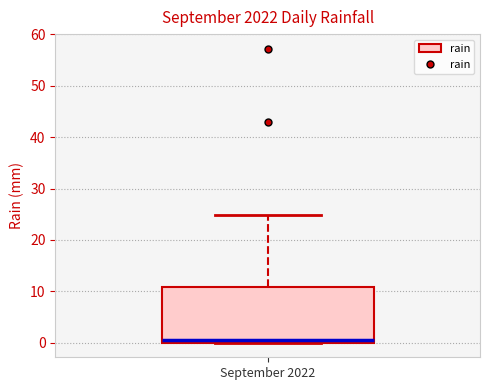

Where does the median line of the box for September 2022 sit on the y-axis? The values are not printed on the chart, so give them approximately, as read against the axis.

1